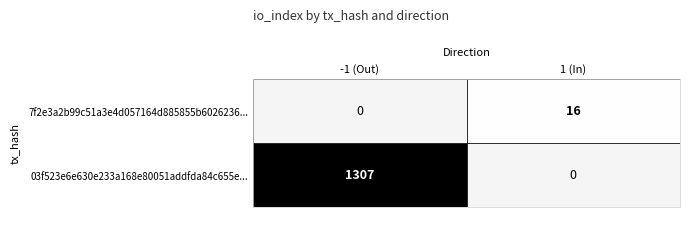

Where is 03f523e6e630e233a168e80051addfda84c655e... nearest to the value 653?

1 (In)